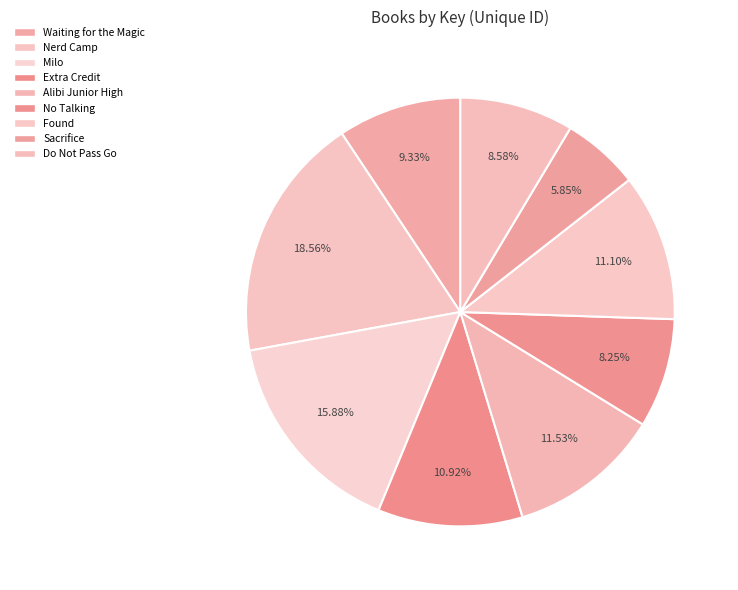

To the nearest percent, what is the average slice percentage?

11%